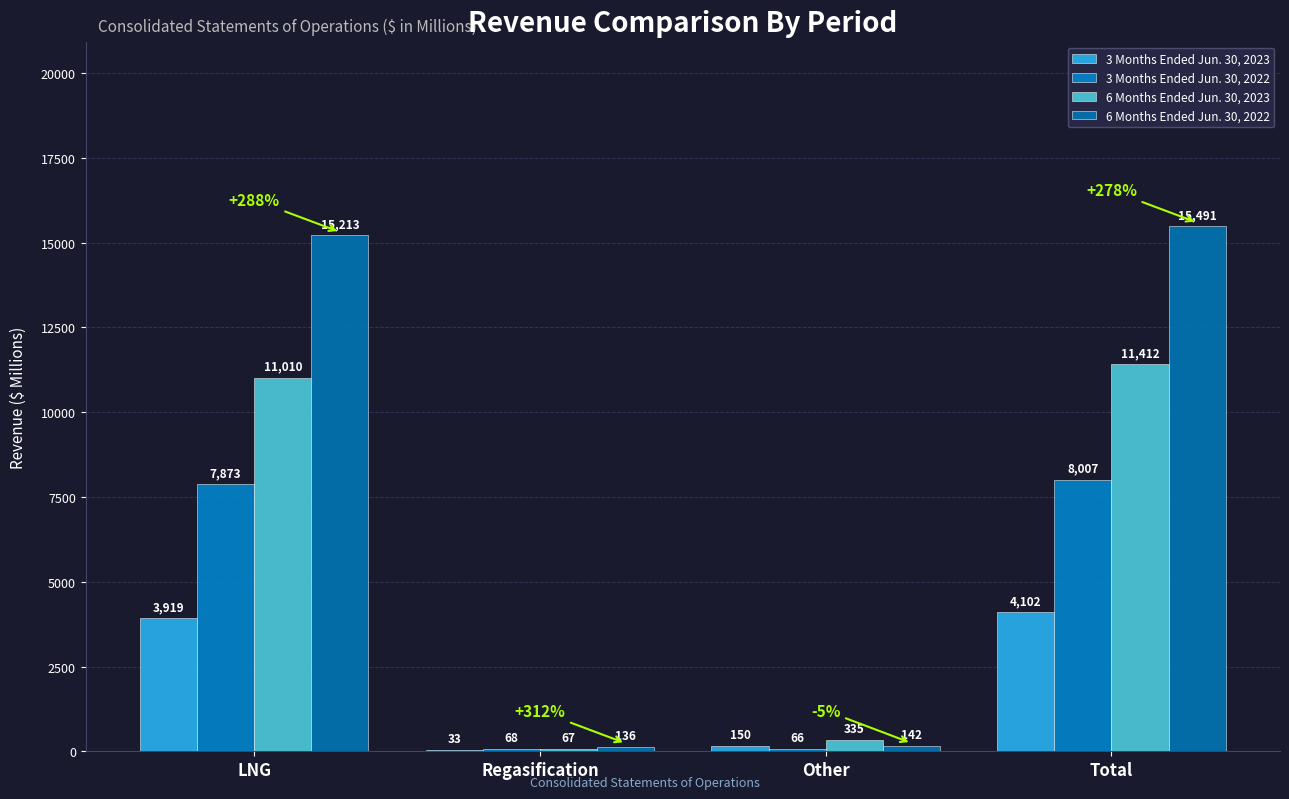

Reading left to right, extract all data points from this chart.

3 Months Ended Jun. 30, 2023: 3919	33	150	4102
3 Months Ended Jun. 30, 2022: 7873	68	66	8007
6 Months Ended Jun. 30, 2023: 11010	67	335	11412
6 Months Ended Jun. 30, 2022: 15213	136	142	15491